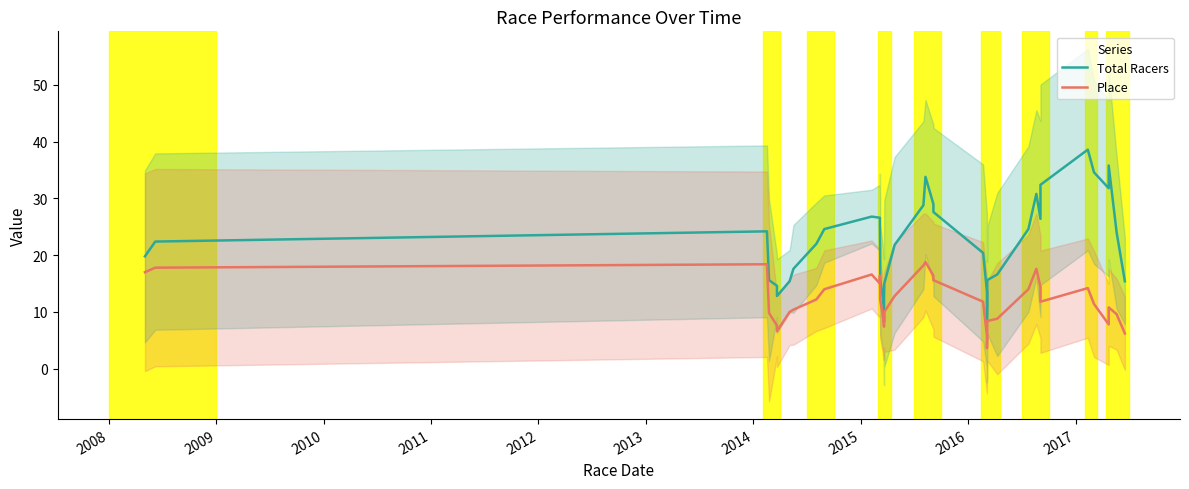

What is the value of the Total Racers point at the 23rd from the left?

29.0